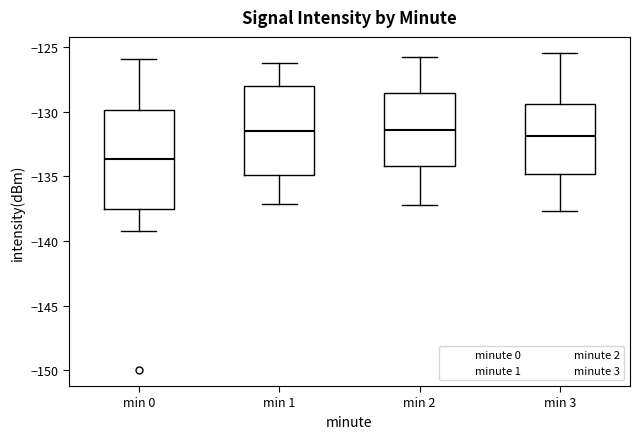

Comparing the boxes themselves (not the whiskers), which one is the tallest?

min 0